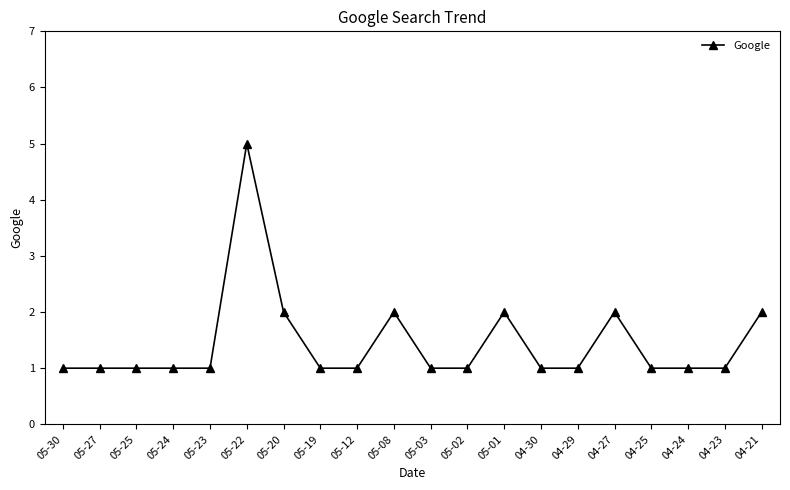

Reading left to right, extract all data points from this chart.

1	1	1	1	1	5	2	1	1	2	1	1	2	1	1	2	1	1	1	2